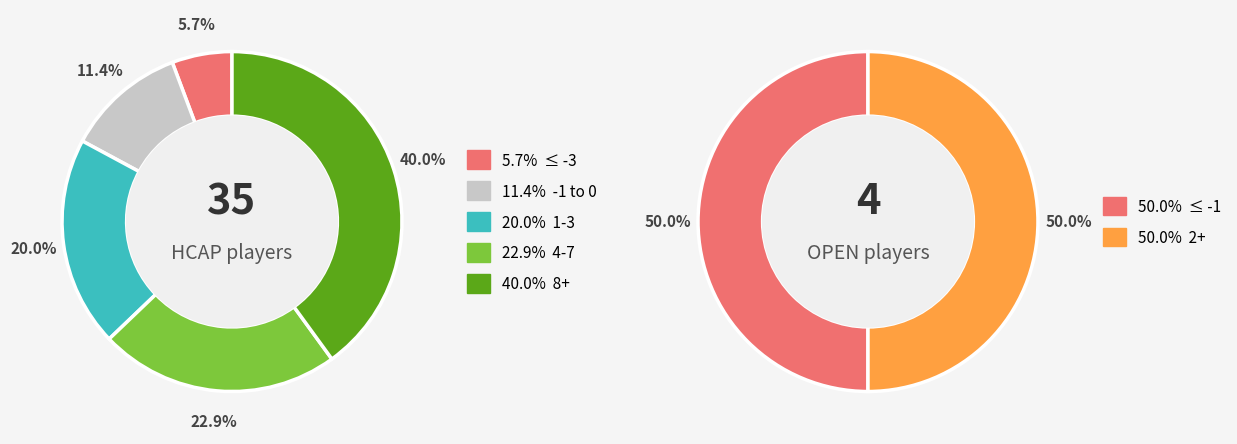

To the nearest percent, what is the average slice percentage?

20%